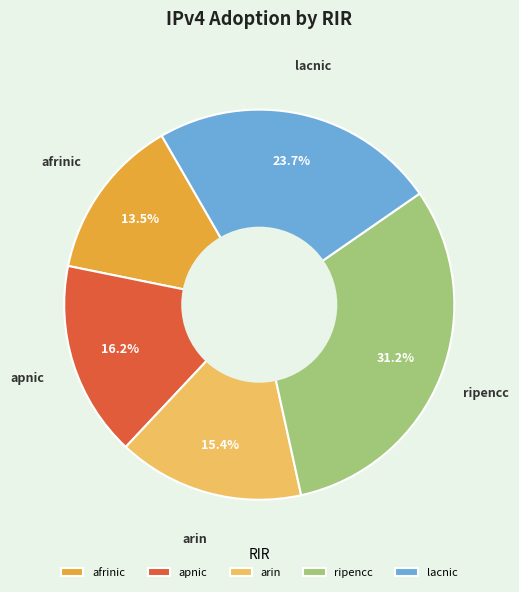

True or false: arin accounts for 24% of the total.

False